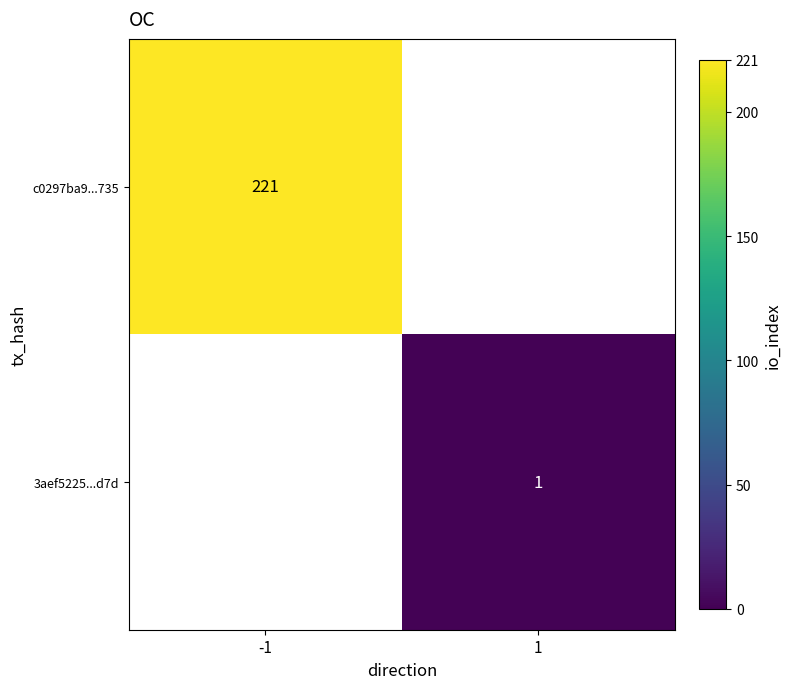

At which label does c0297ba9...735 reach its peak?

-1